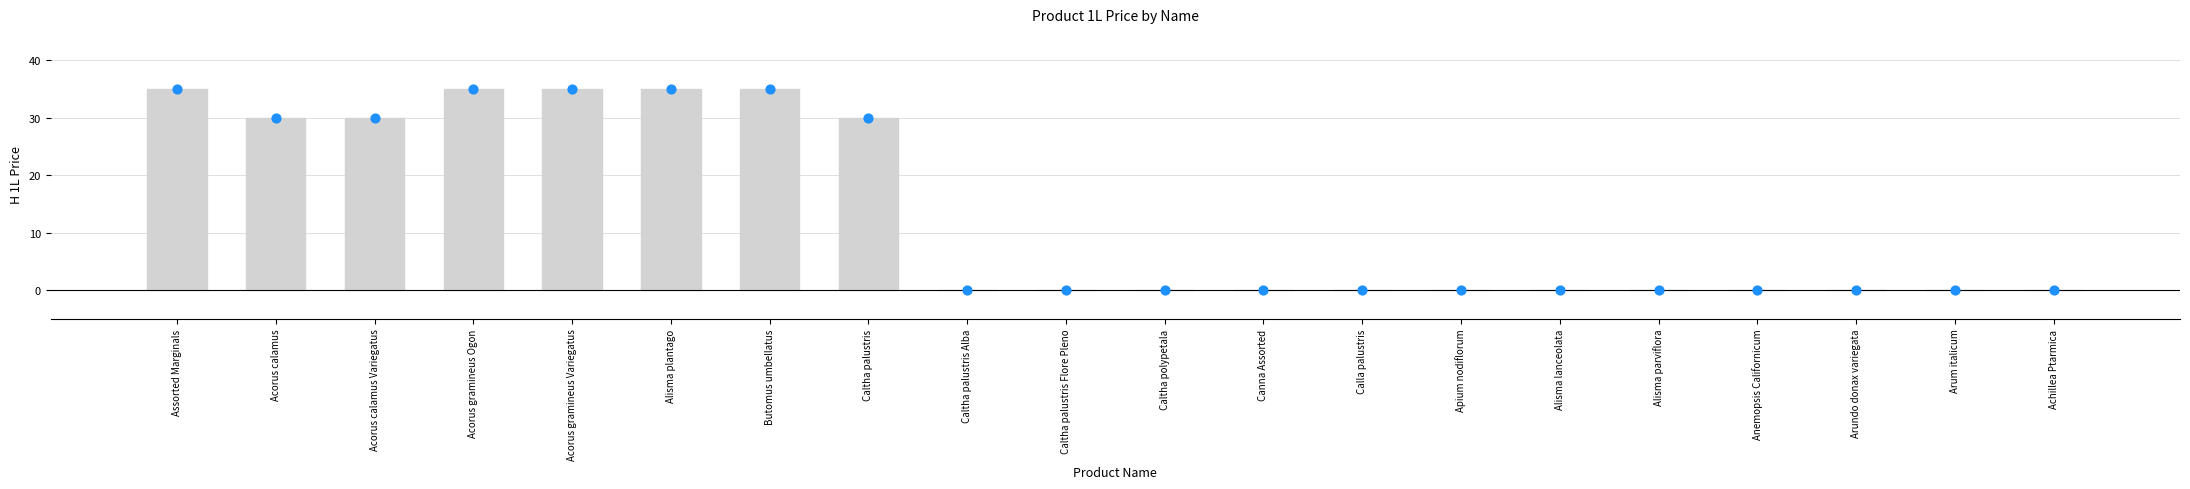

Which series has the largest total across all categories?

H 1L